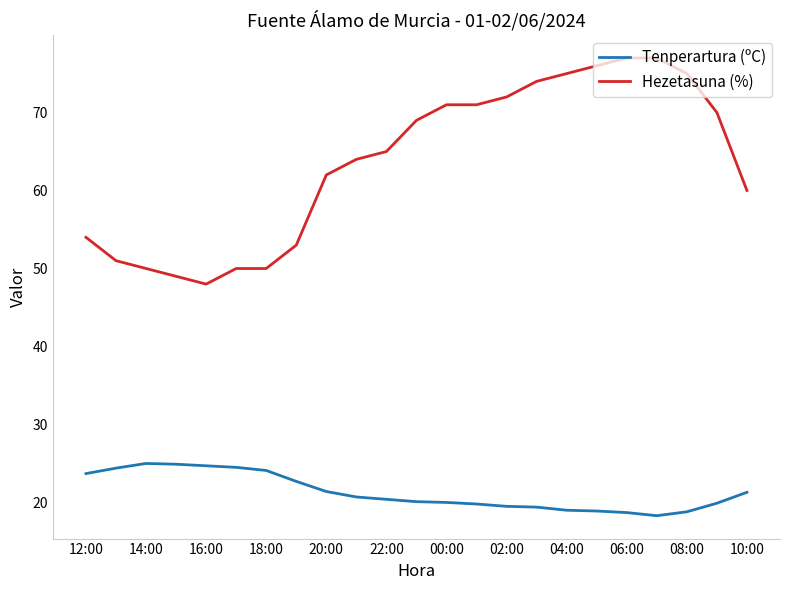

True or false: Hezetasuna (%) and Tenperartura (ºC) cross at least once.

False